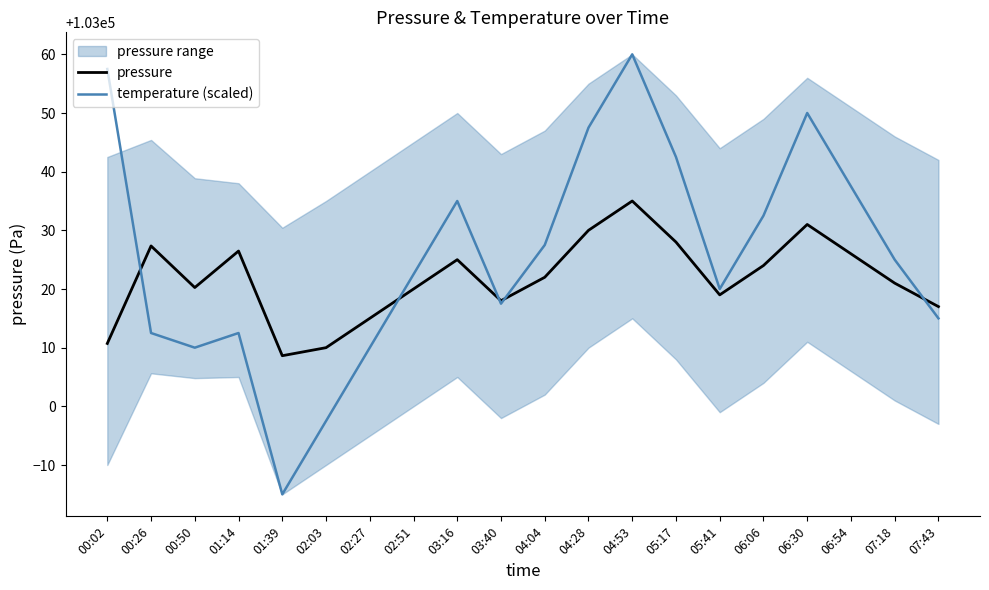

Does the chart have visible grid lines?

No